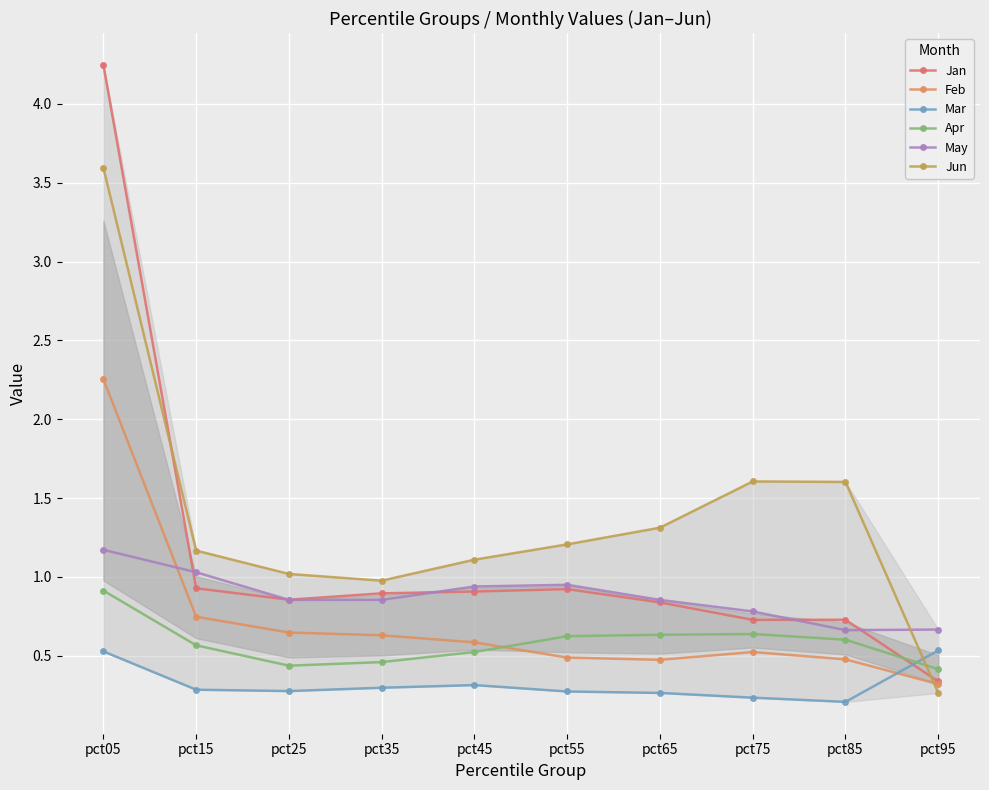

At how many categories does at least one series exceed 2?

1